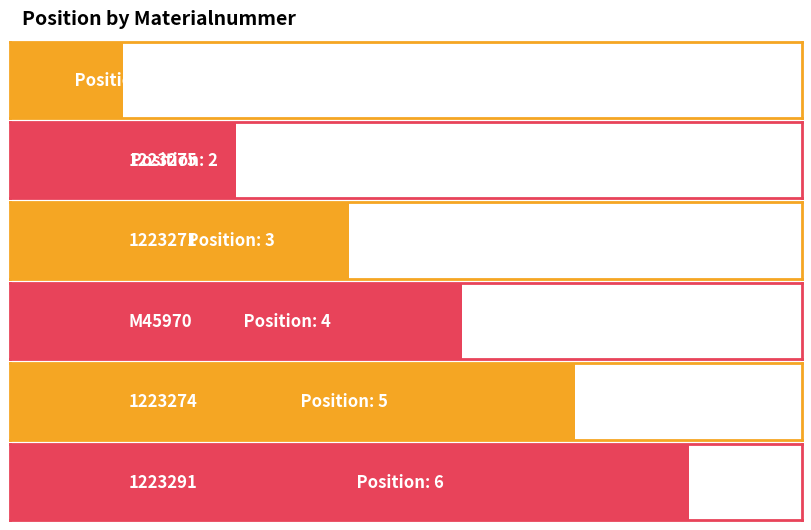

Rank the categories by value from lowest to highest.

1223269, 1223275, 1223271, M45970, 1223274, 1223291